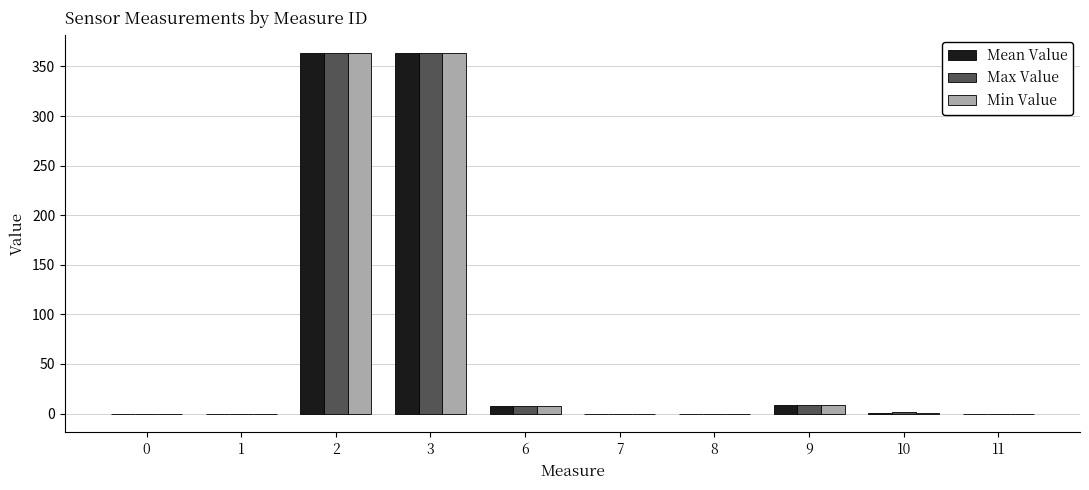

How many series are shown in this chart?

3